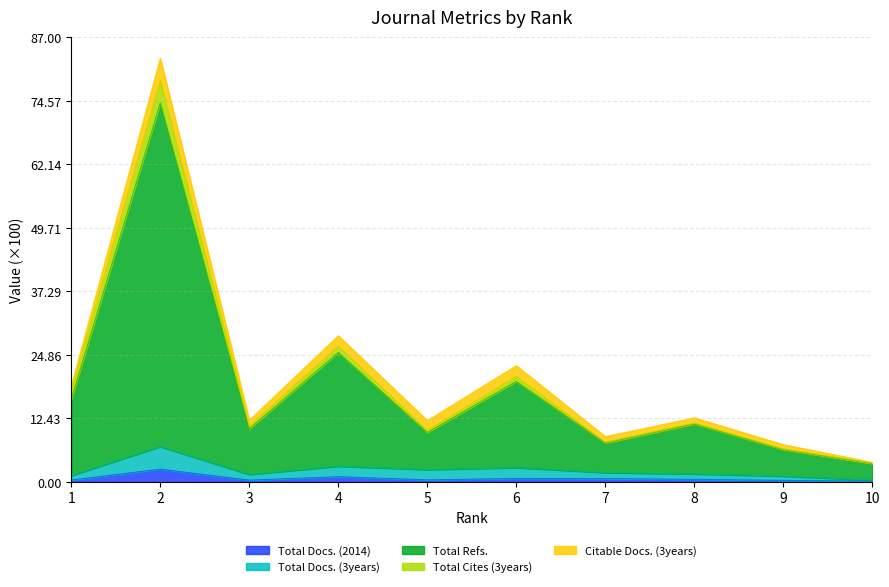

List the labels in order of Total Refs. value, largest first.

2, 4, 6, 1, 8, 3, 5, 7, 9, 10